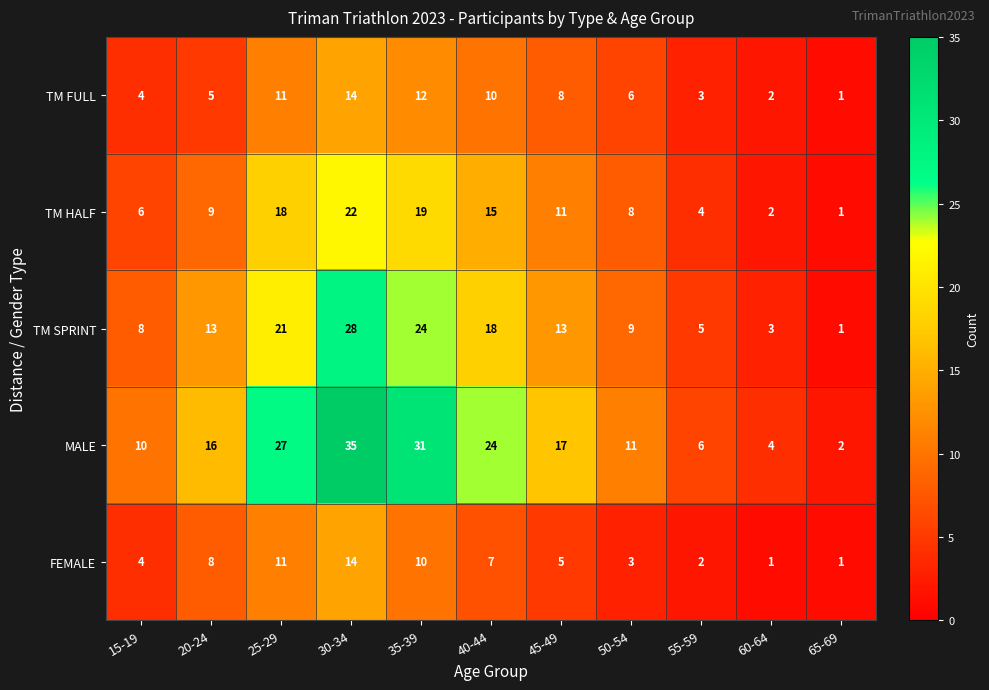

Rank the categories by TM FULL value from lowest to highest.

65-69, 60-64, 55-59, 15-19, 20-24, 50-54, 45-49, 40-44, 25-29, 35-39, 30-34